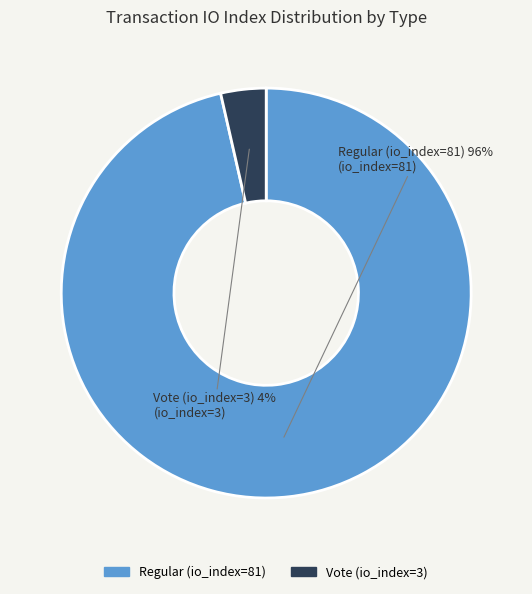

To the nearest percent, what percentage of the pie is Vote (io_index=3)?

4%